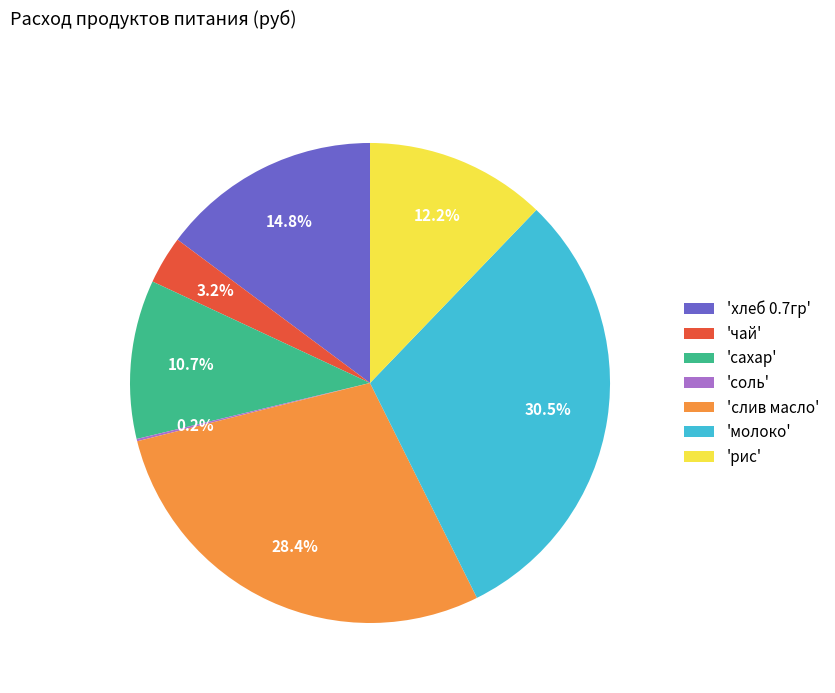

Does any single category account for the majority?

No